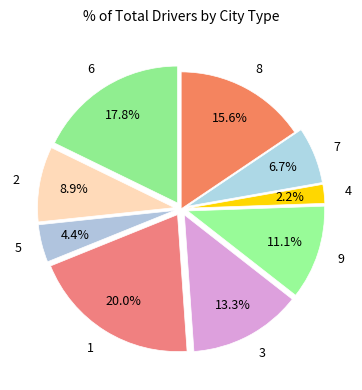

How many slices are in this pie chart?

9